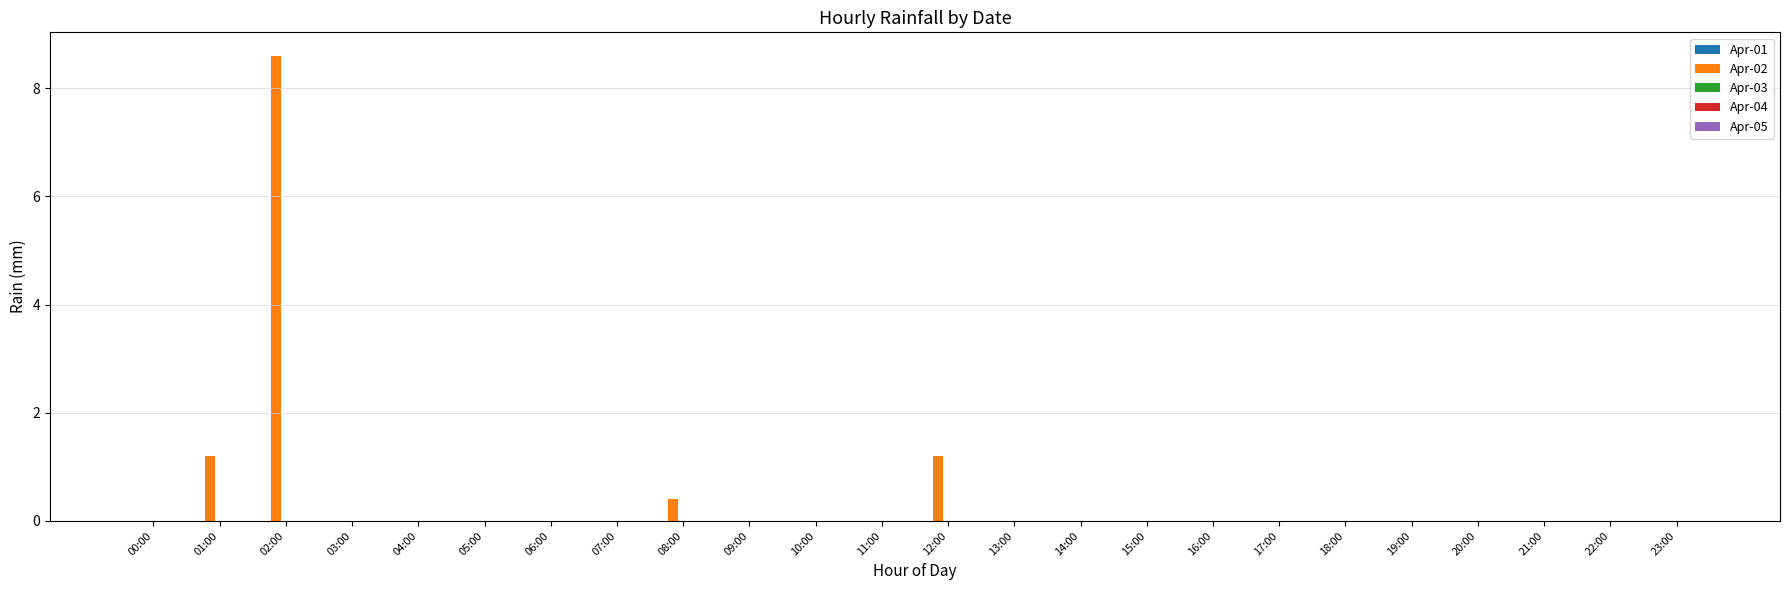

What is the change in value from 02:00 to 15:00?

-8.6